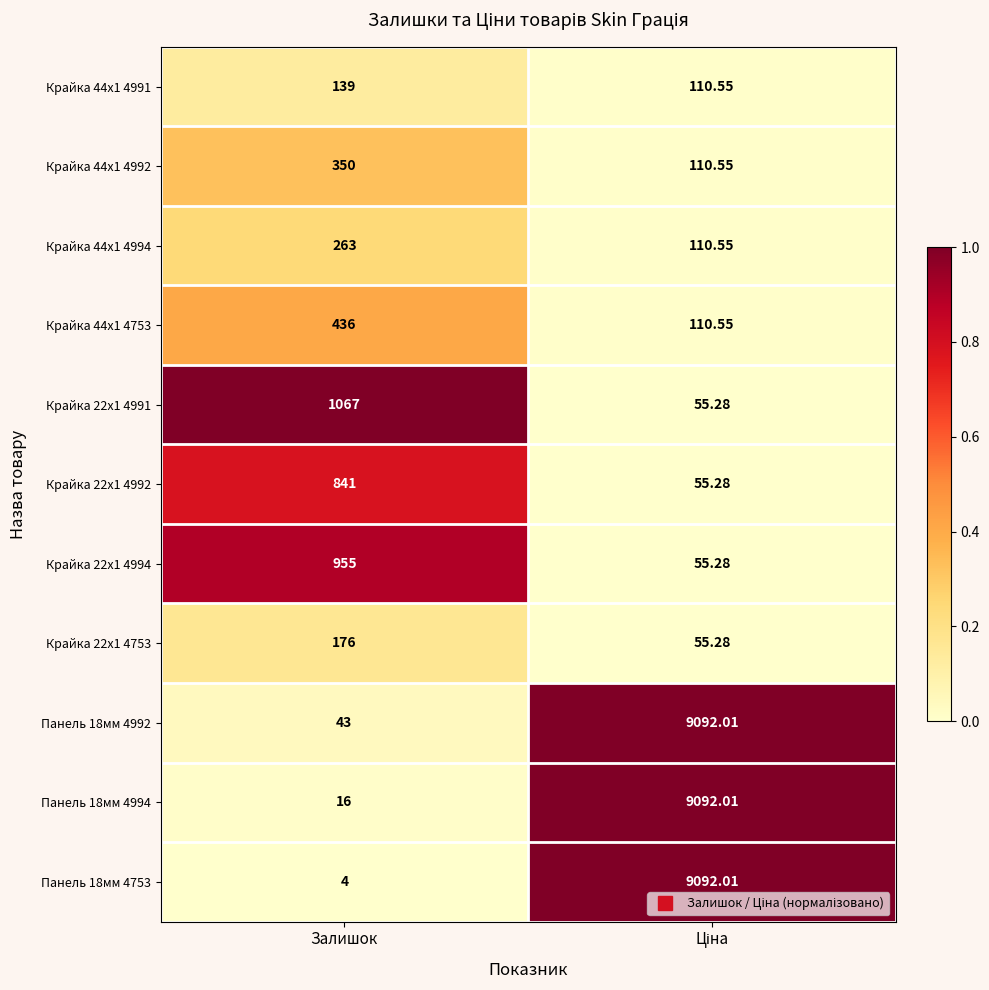

Which category has the lowest value in the Панель 18мм 4992 series?

Залишок